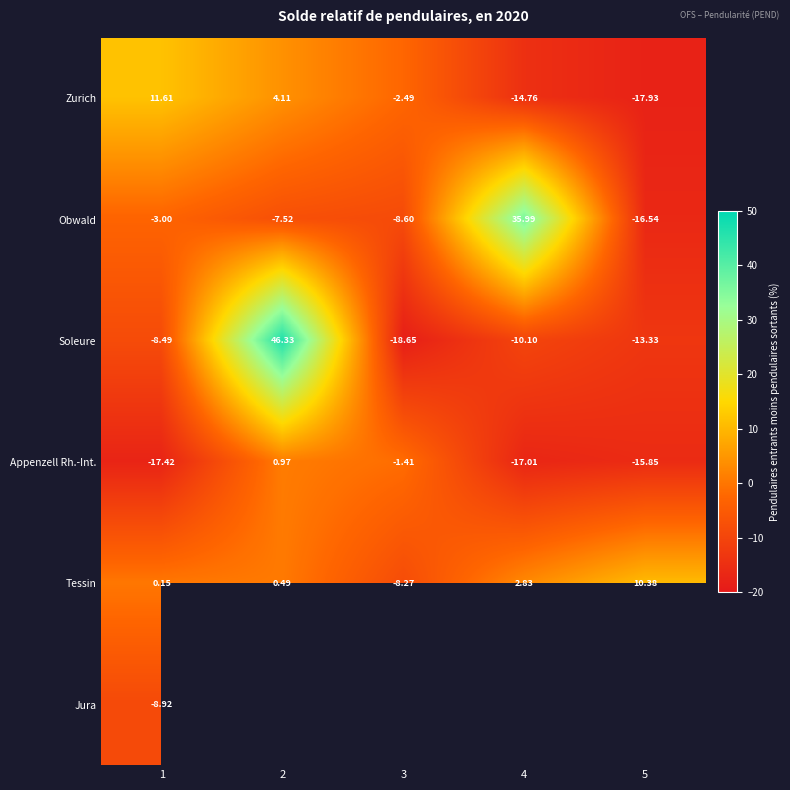

Is the value of Zurich at 5 greater than the value of Soleure at 5?

No